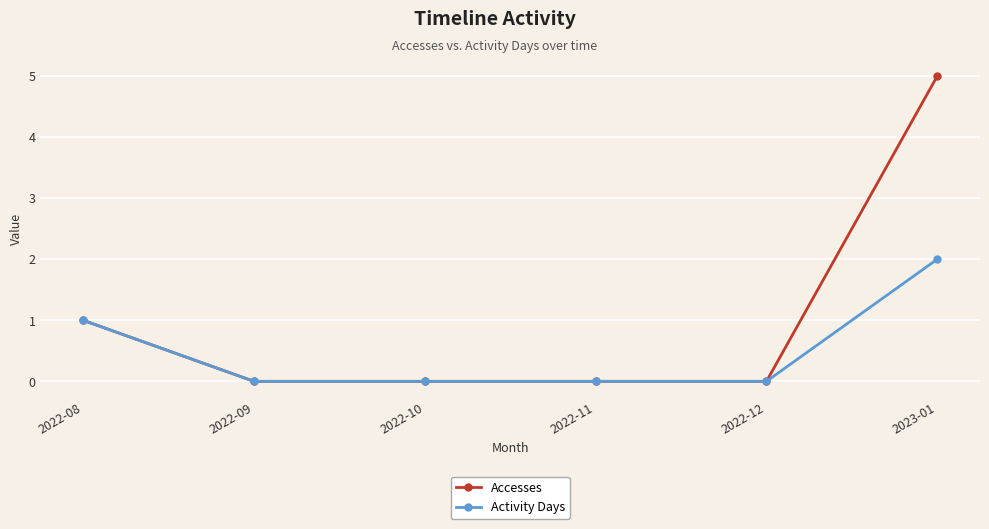

Count the number of data series in this chart.

2